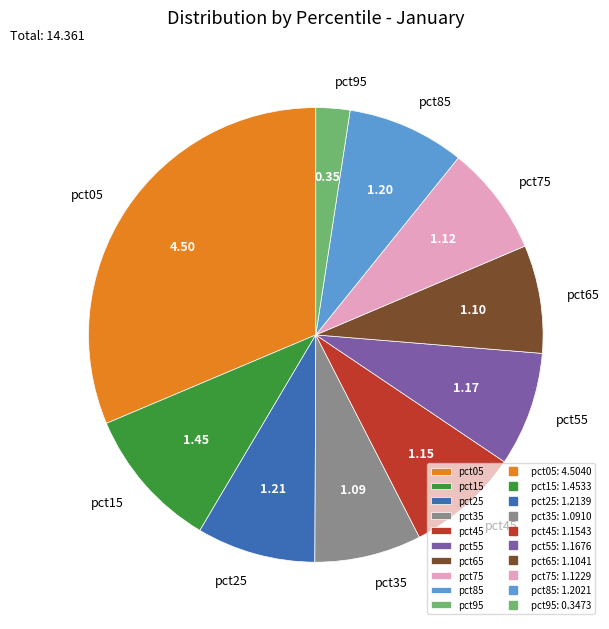

How many segments does this pie chart have?

10